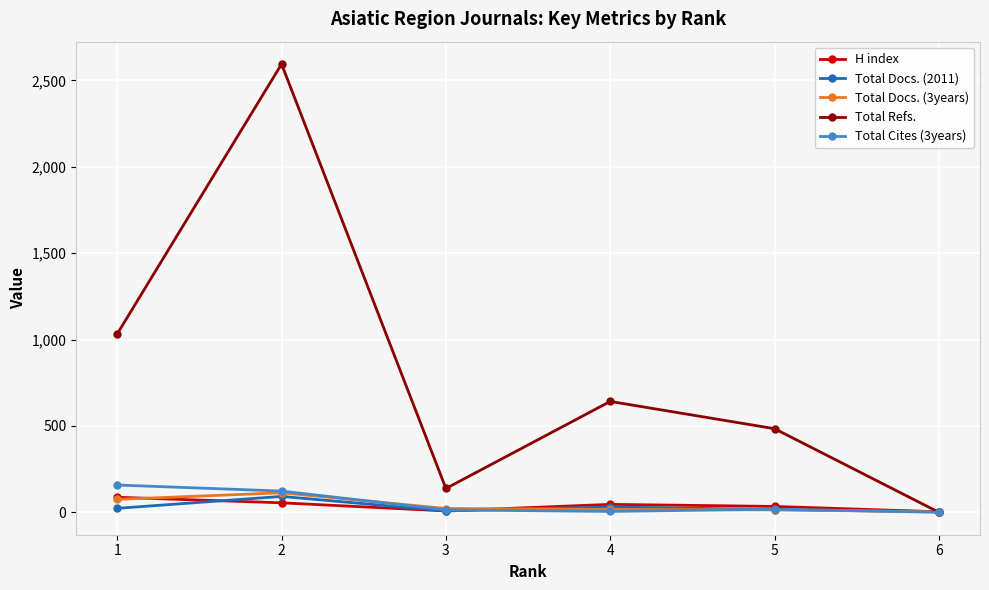

At which label is Total Refs. closest to 1297?

1